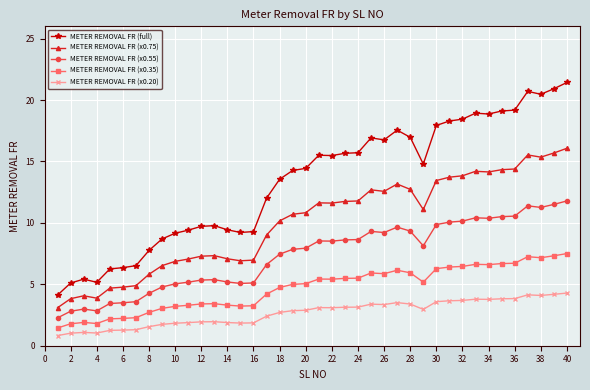

How many distinct data groups are displayed?

5